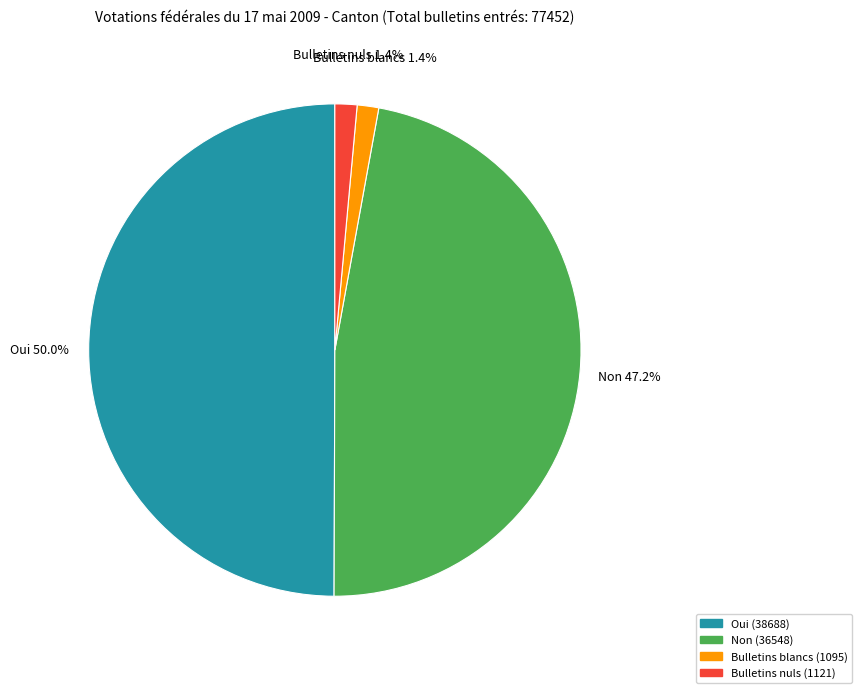

Is the sum of Bulletins nuls (1121) and Oui (38688) greater than half?

Yes